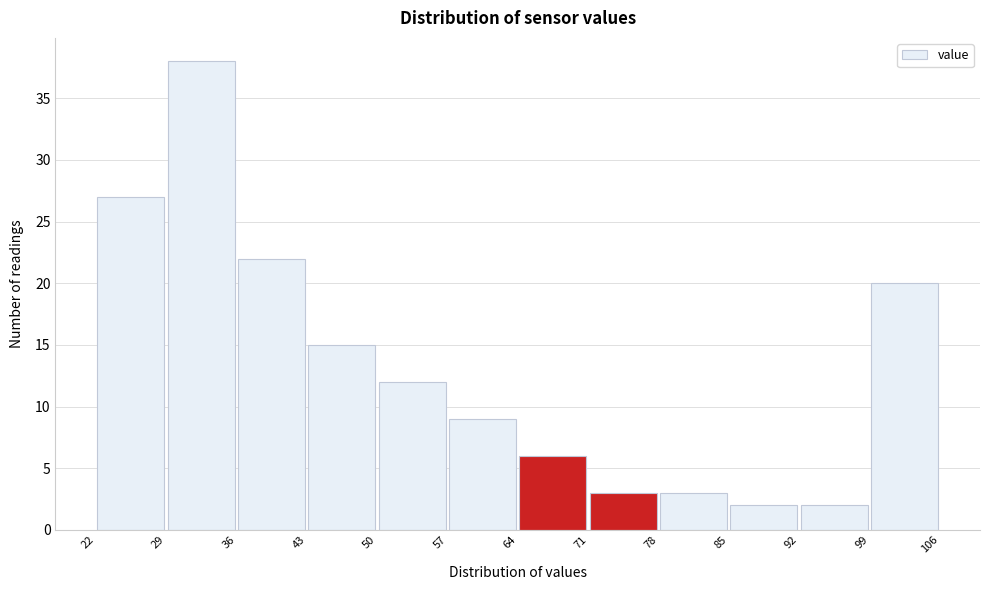

Over which range of the x-axis is the bar tallest?

29 to 36